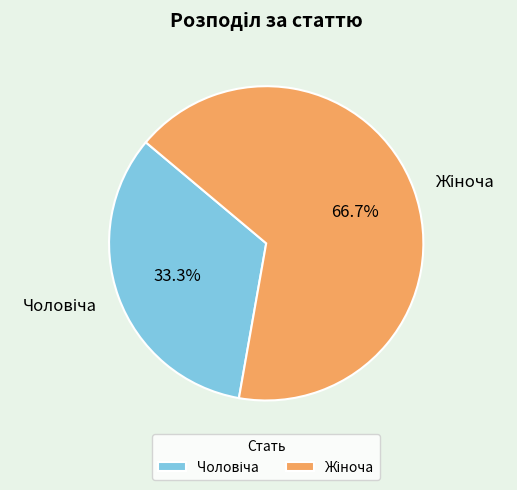

Does any single category account for the majority?

Yes